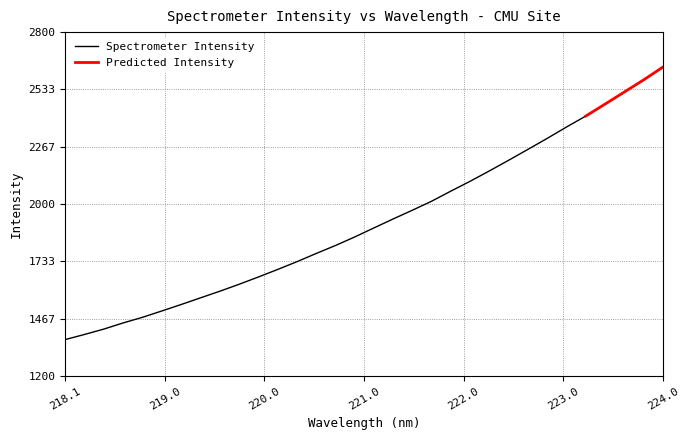

What value does the data have at 218.8244?

1473.7